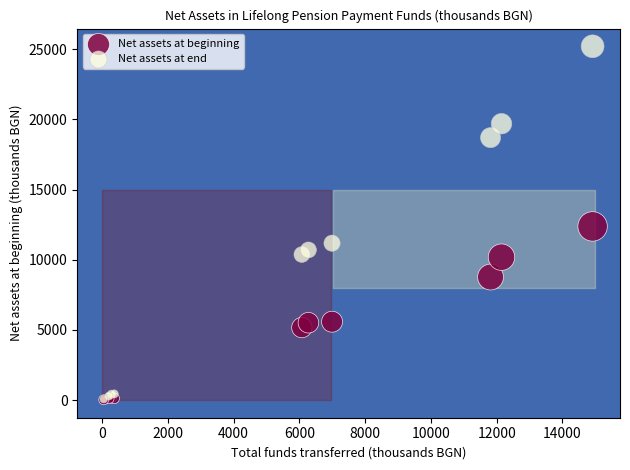

Which series reaches the maximum Y coordinate?

Net assets at end